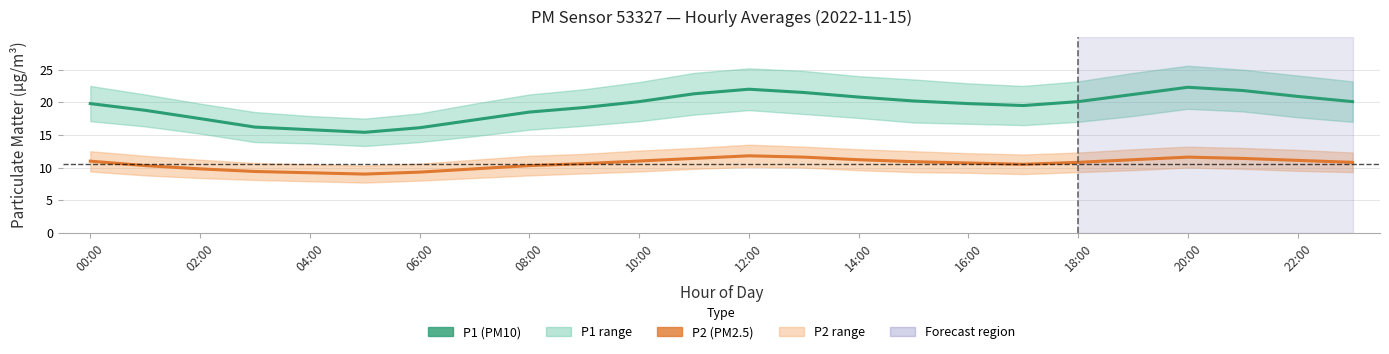

Between 18:00 and 15, which series saw the biggest shift?

P1 (PM10)